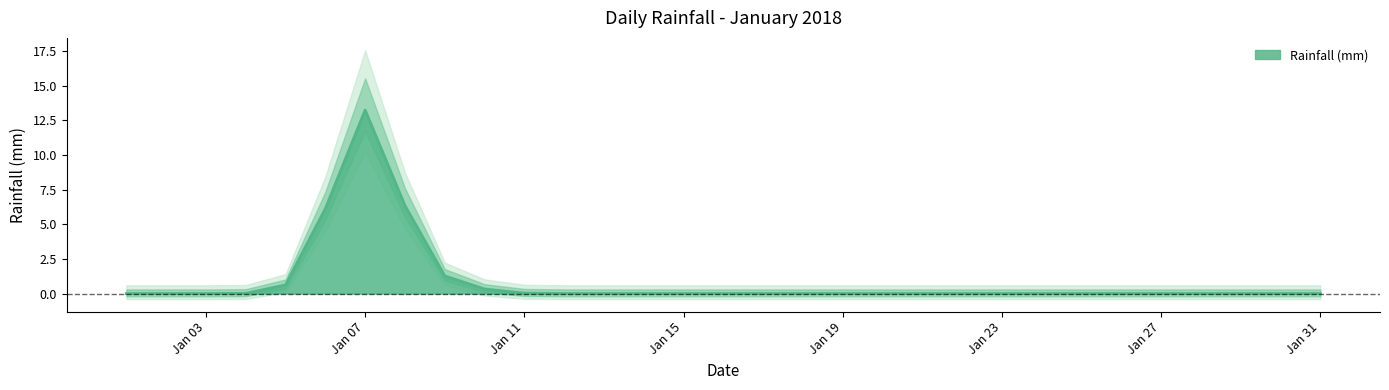

Which label corresponds to the largest value in the chart?

2018-01-07